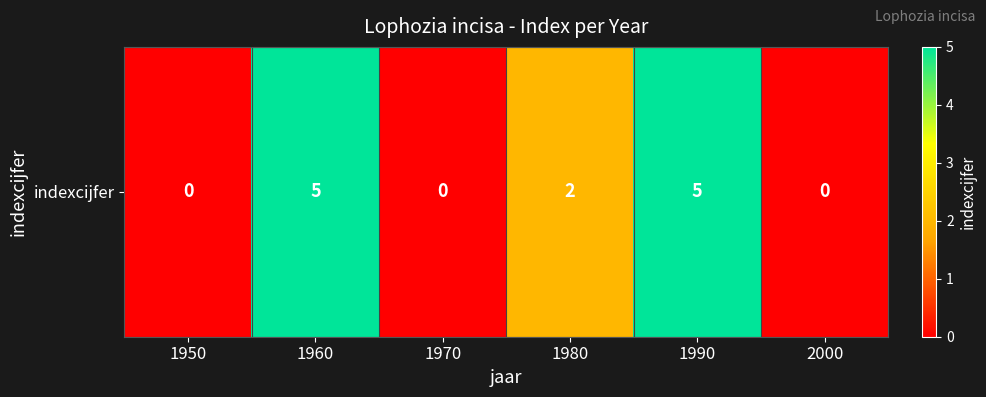

At which label is the value closest to 2?

1980